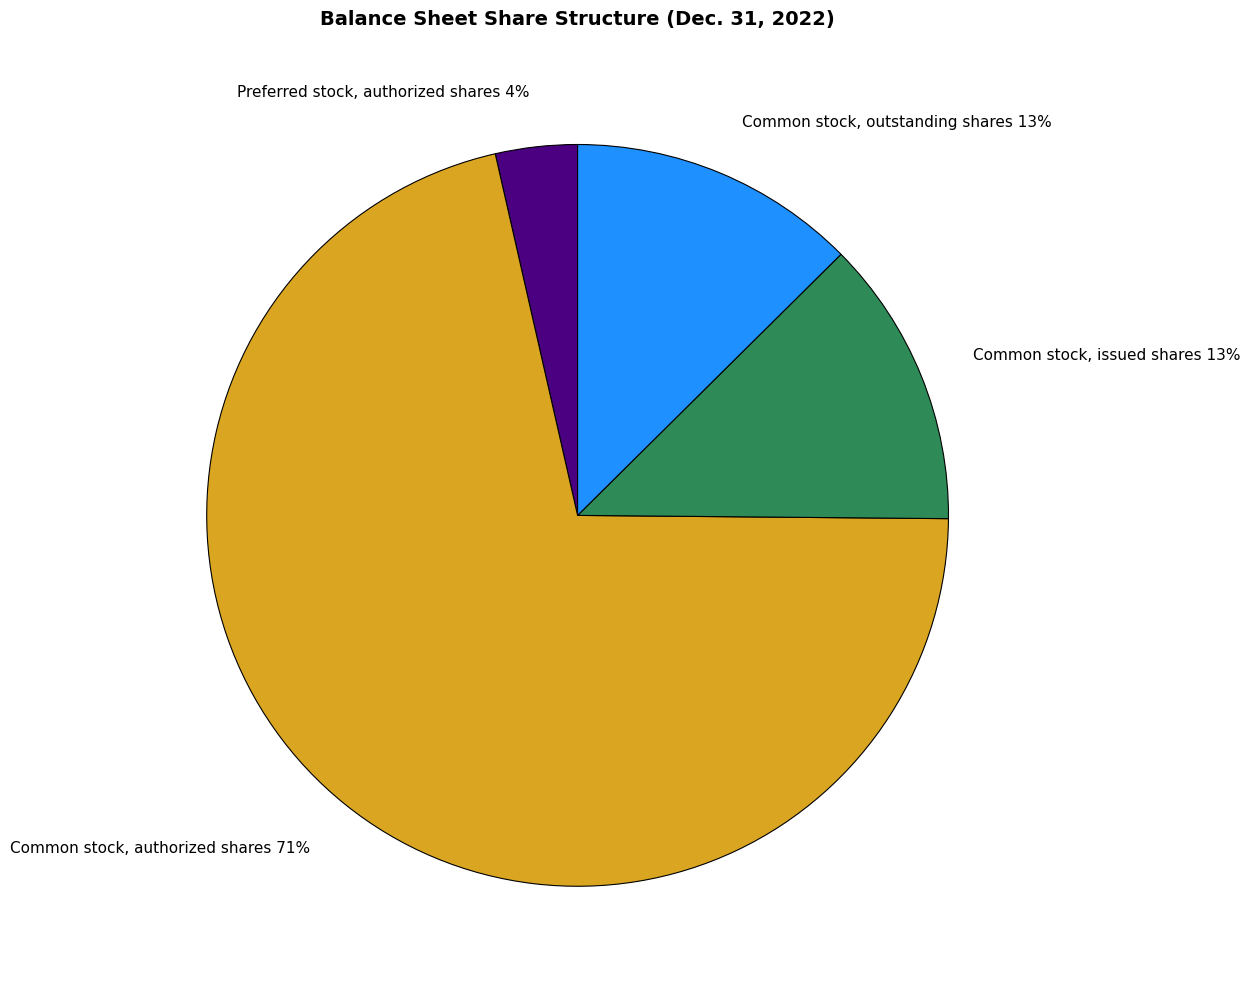

To the nearest percent, what portion does Common stock, outstanding shares represent?

13%